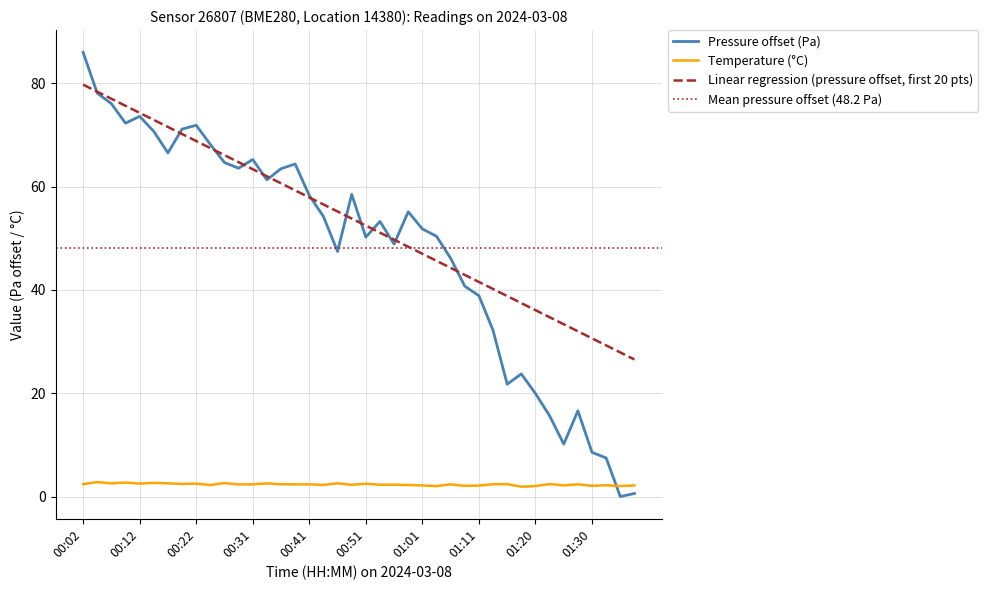

How many times do pressure and temperature cross each other?

1